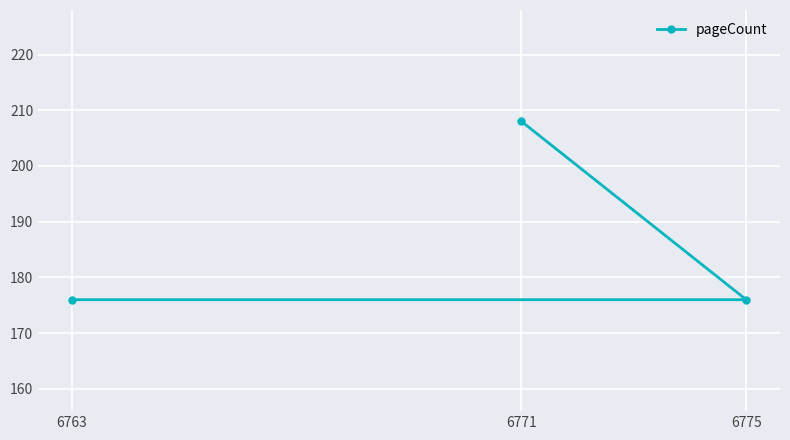

Reading left to right, extract all data points from this chart.

6763=176	6771=208	6775=176